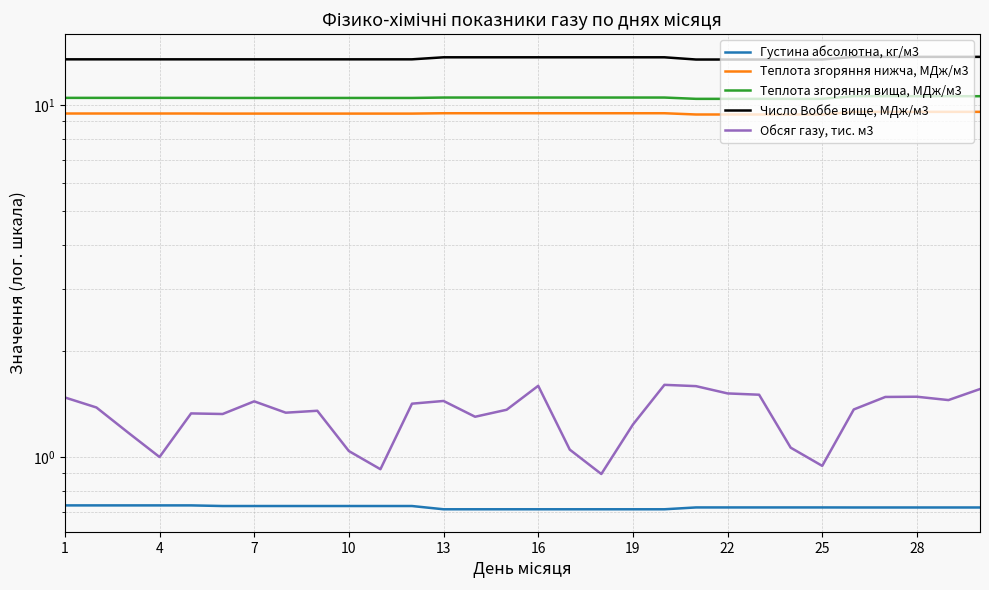

What are all the series names shown in the legend?

Густина абсолютна, кг/м3, Теплота згоряння нижча, МДж/м3, Теплота згоряння вища, МДж/м3, Число Воббе вище, МДж/м3, Обсяг газу, тис. м3